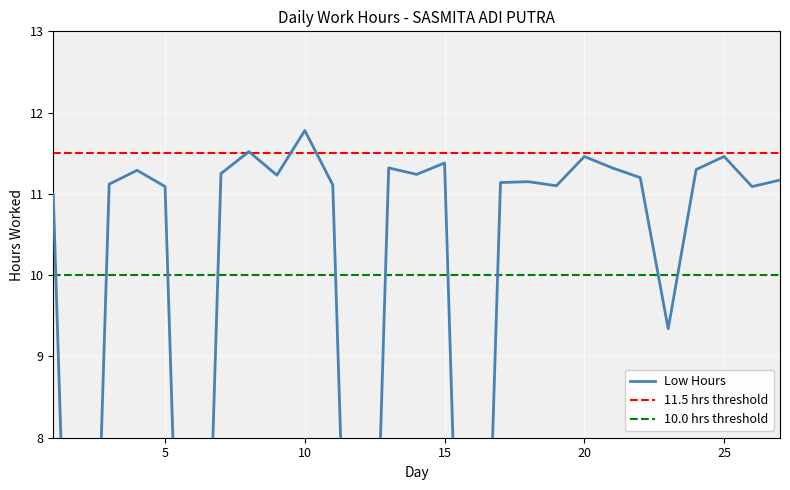

Rank the categories by value from highest to lowest.

10, 8, 20, 25, 15, 13, 21, 24, 4, 7, 14, 9, 22, 27, 18, 17, 3, 11, 19, 5, 26, 1, 23, 2, 6, 12, 16